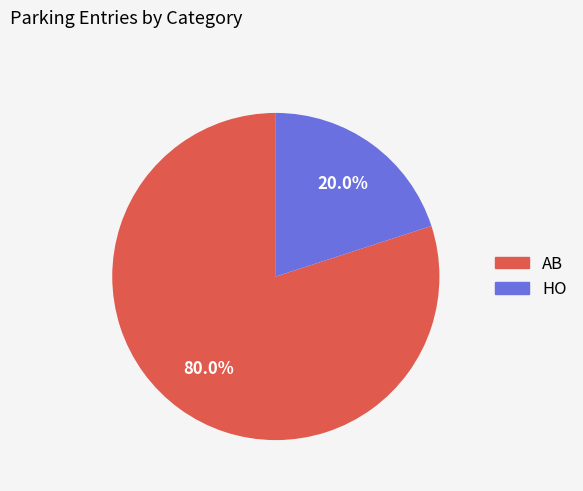

True or false: AB accounts for 80% of the total.

True